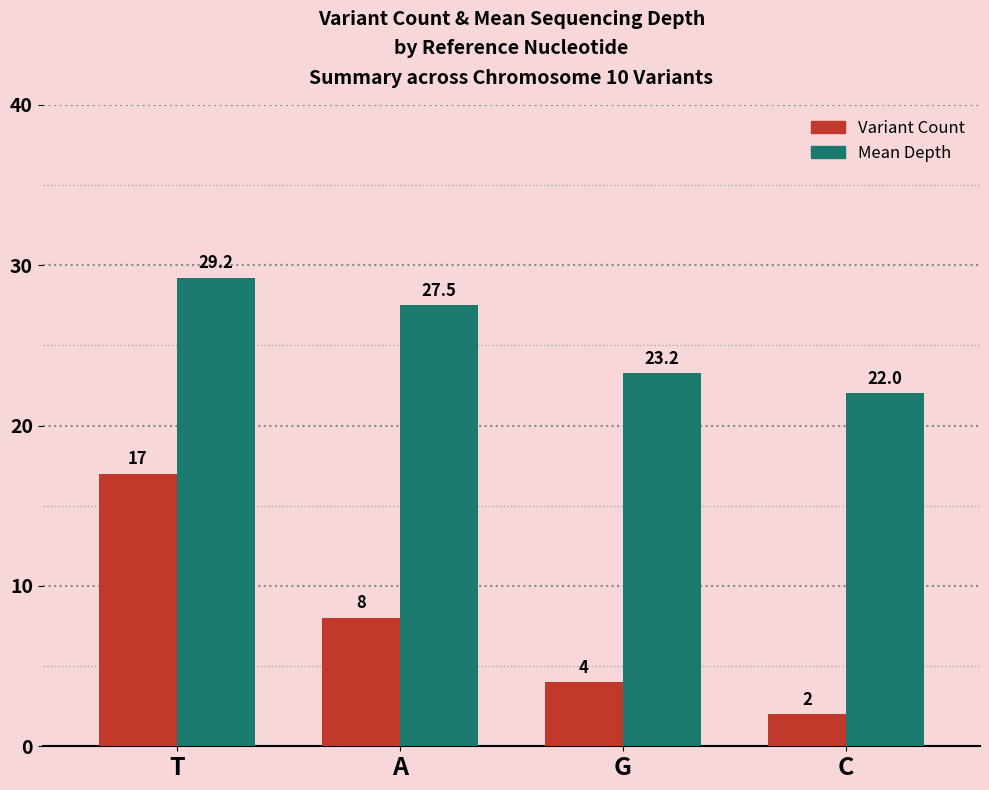

Are the bars grouped side by side (vs. stacked)?

Yes